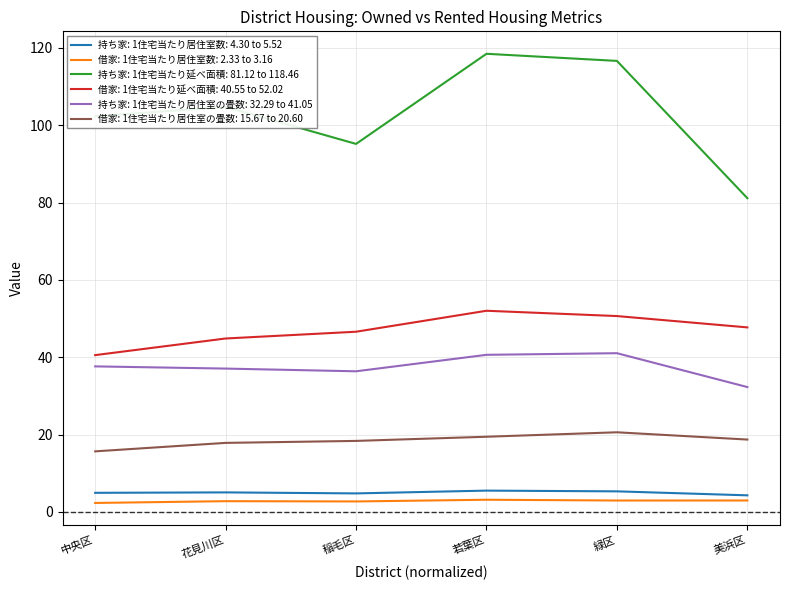

Between 花見川区 and 若葉区, which series saw the biggest shift?

持ち家: 1住宅当たり延べ面積: 81.12 to 118.46